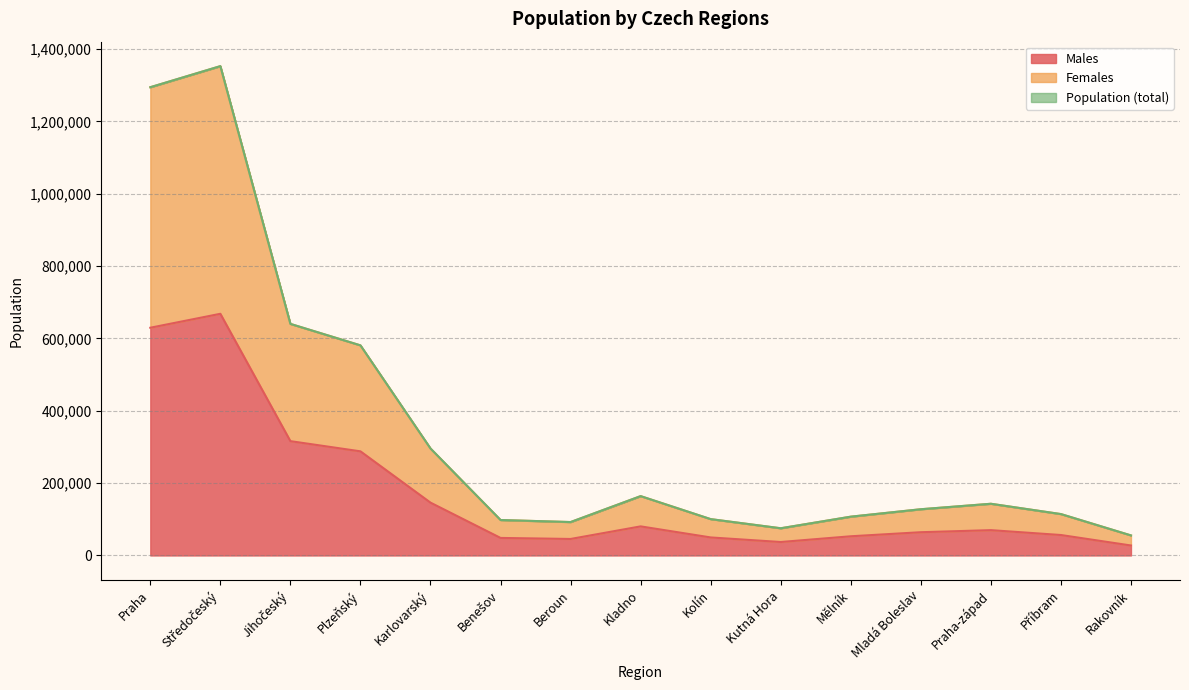

What are all the series names shown in the legend?

Males, Females, Population